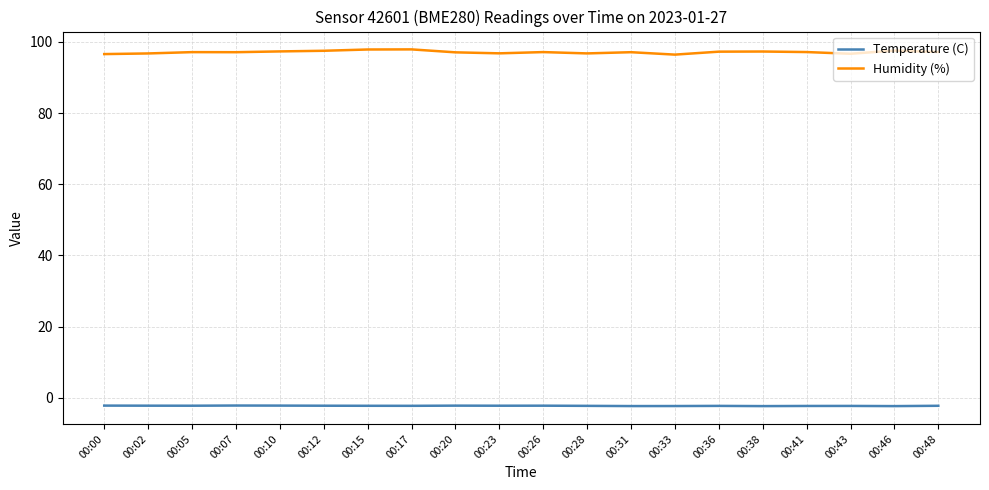

Rank the series by their maximum value, from highest to lowest.

Humidity (%), Temperature (C)